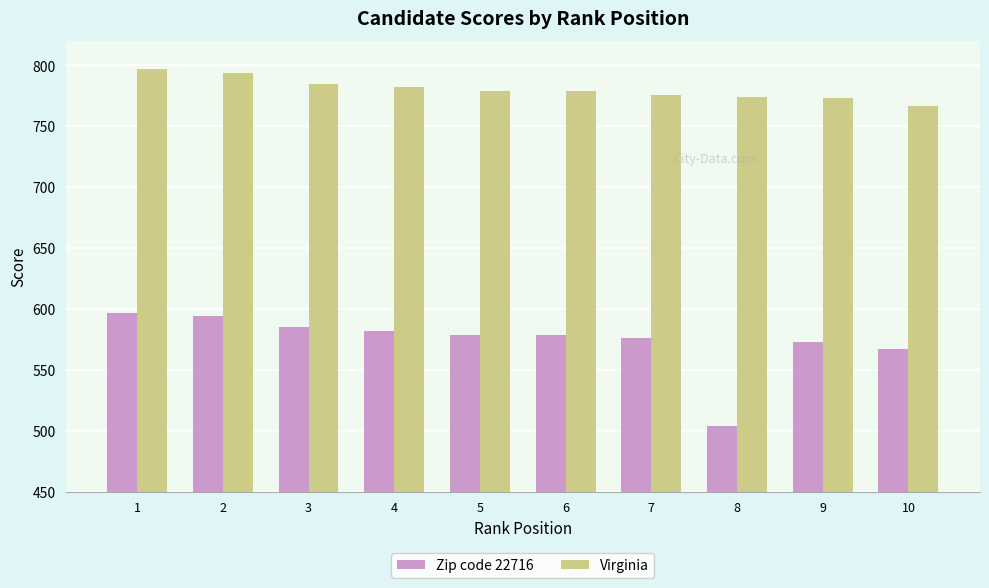

What is the difference between the highest and lowest values at 7?

200